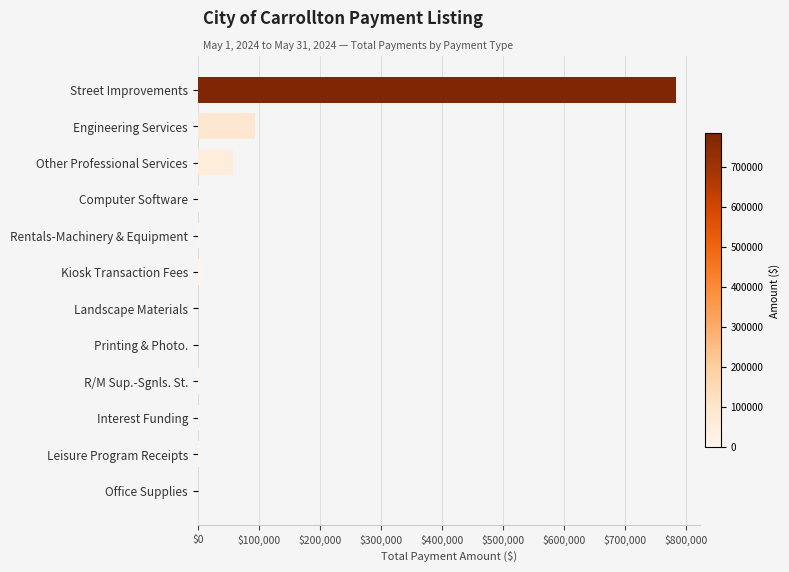

How many data points does each series have?

12